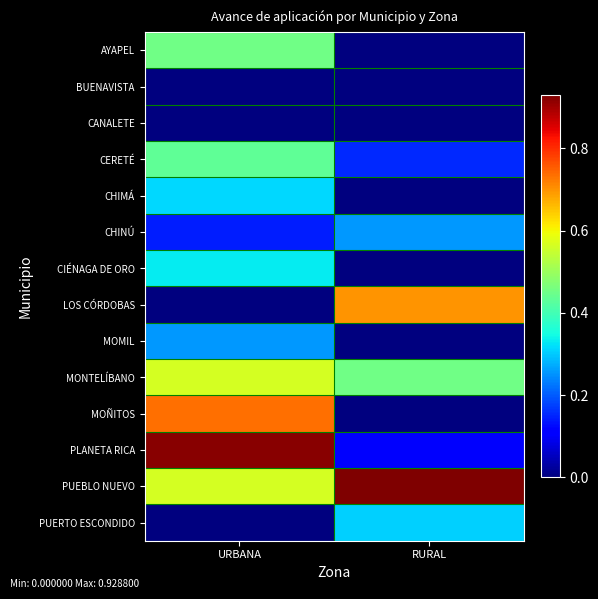

Reading left to right, what are all the values shown in this chart?

AYAPEL: URBANA=0.5	RURAL=0.0
BUENAVISTA: URBANA=0.0	RURAL=0.0
CANALETE: URBANA=0.0	RURAL=0.0
CERETÉ: URBANA=0.4	RURAL=0.2
CHIMÁ: URBANA=0.3	RURAL=0.0
CHINÚ: URBANA=0.1	RURAL=0.3
CIÉNAGA DE ORO: URBANA=0.3	RURAL=0.0
LOS CÓRDOBAS: URBANA=0.0	RURAL=0.7
MOMIL: URBANA=0.3	RURAL=0.0
MONTELÍBANO: URBANA=0.6	RURAL=0.5
MOÑITOS: URBANA=0.7	RURAL=0.0
PLANETA RICA: URBANA=0.9	RURAL=0.1
PUEBLO NUEVO: URBANA=0.6	RURAL=0.9
PUERTO ESCONDIDO: URBANA=0.0	RURAL=0.3